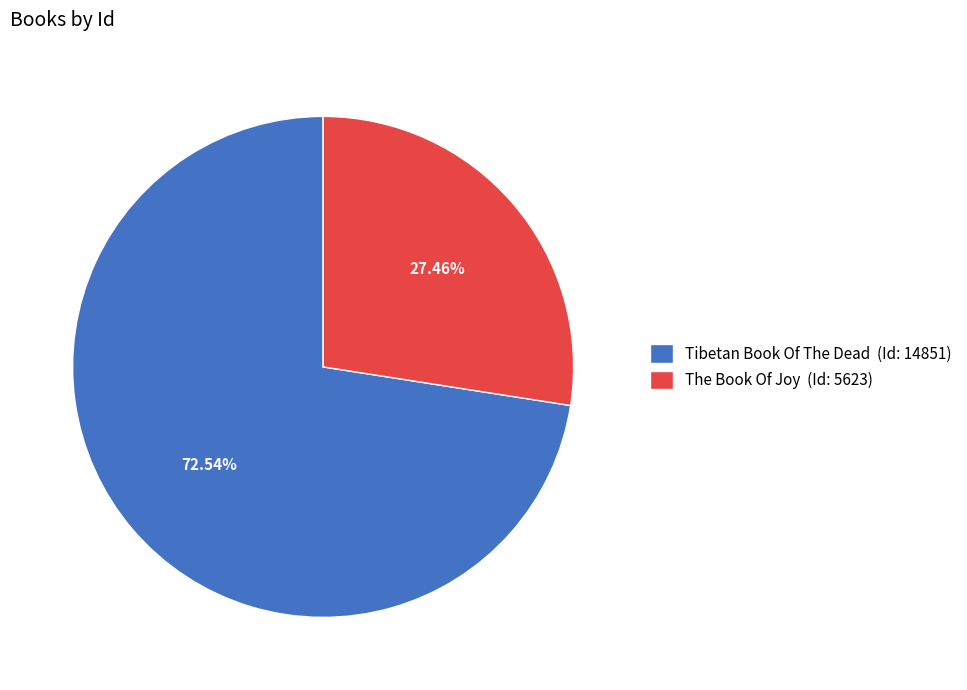

What is the majority slice?

Tibetan Book Of The Dead